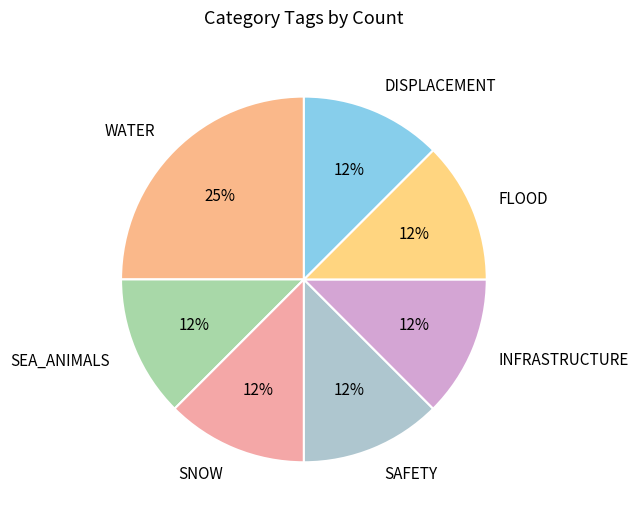

Does SNOW account for over 50% of the chart?

No